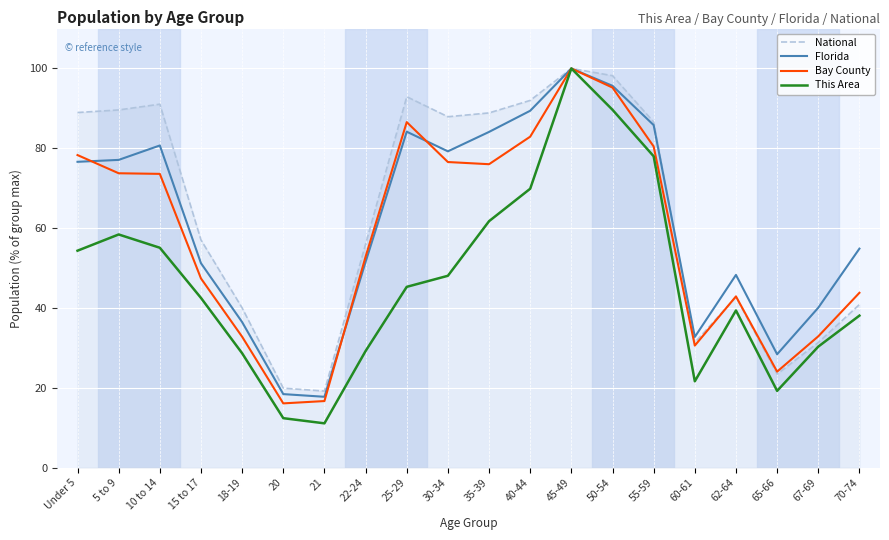

The value of This Area at 55-59 is 21.5. True or false?

False